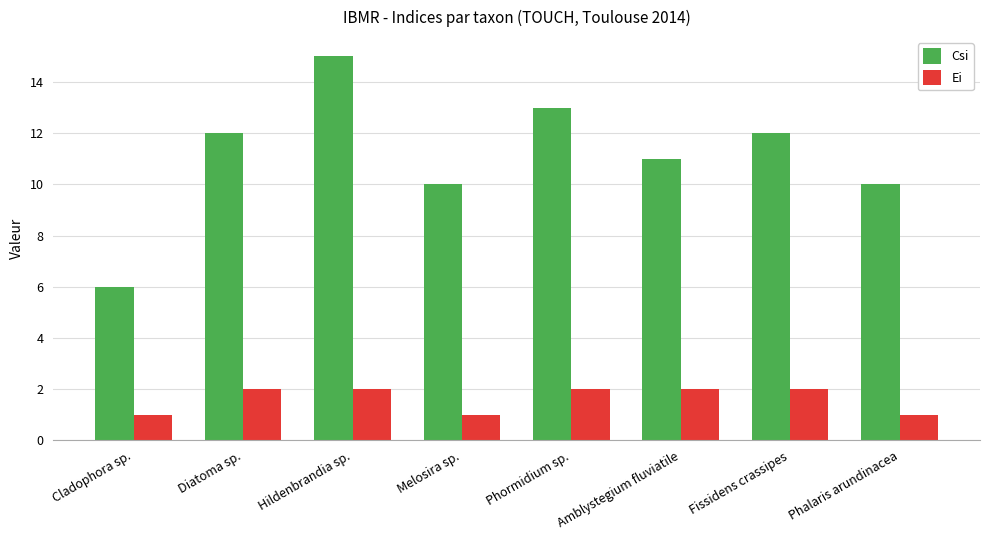

Is it true that Csi equals 10 at Phalaris arundinacea?

True